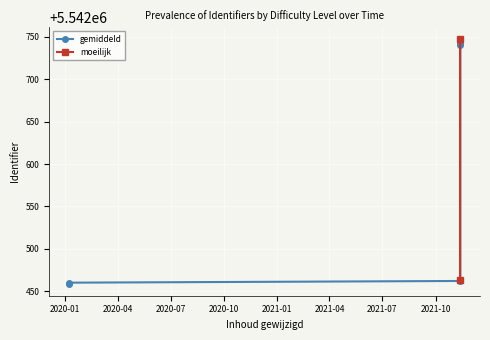

What is the smallest value displayed?

5542459